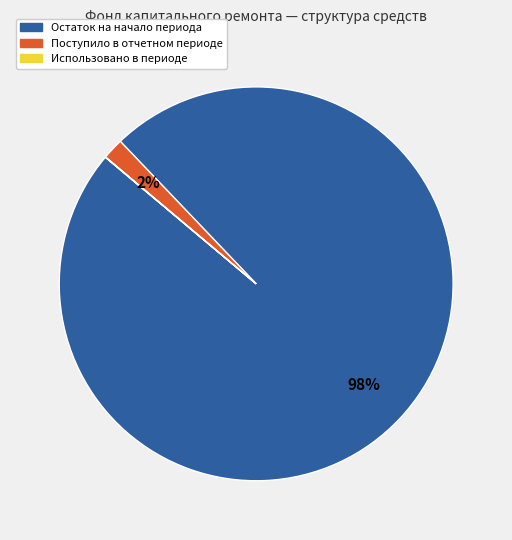

Is there any slice that represents more than half of the pie?

Yes